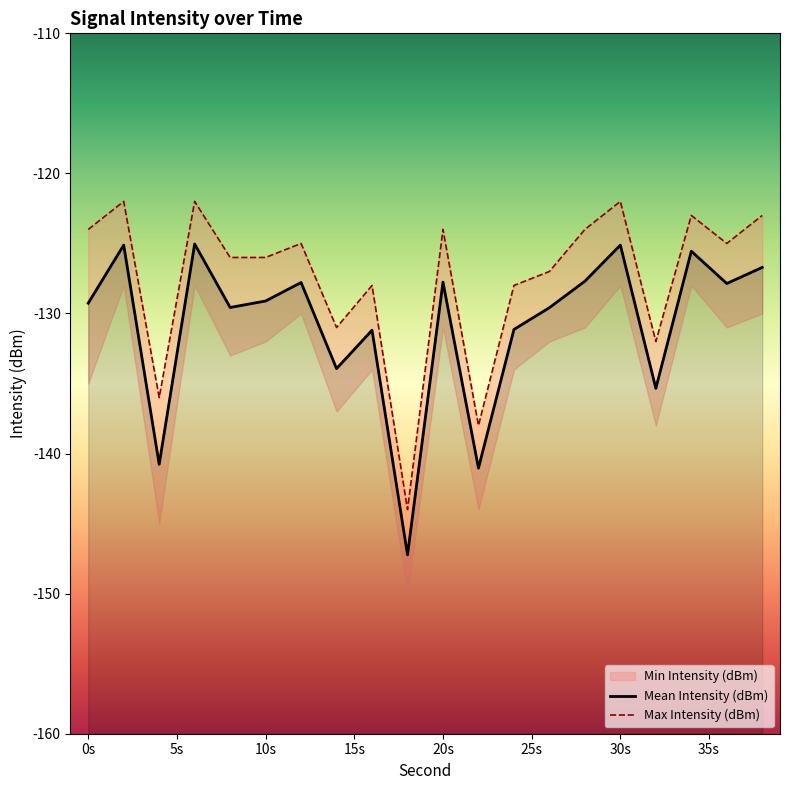

What is the difference between the maximum and minimum values in the Mean Intensity (dBm) series?

22.2